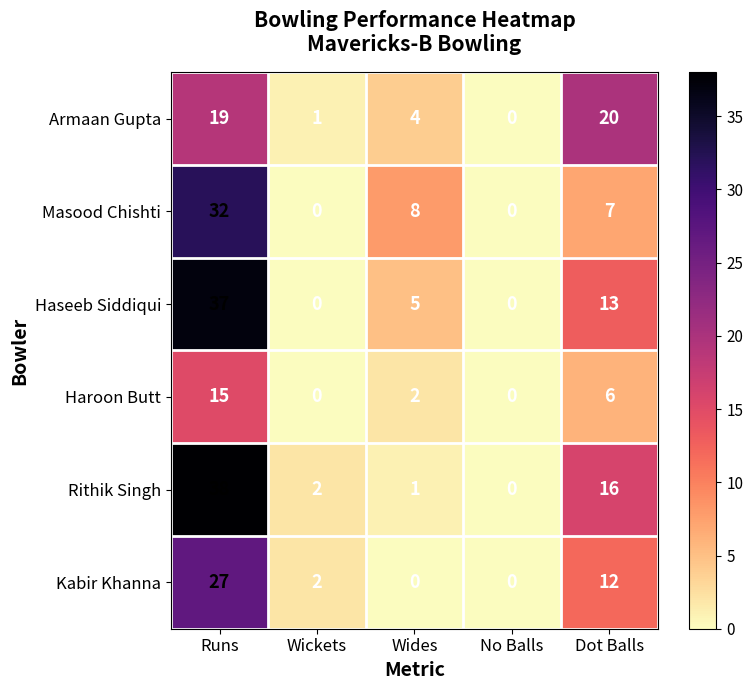

At which label is Kabir Khanna closest to 13?

Dot Balls